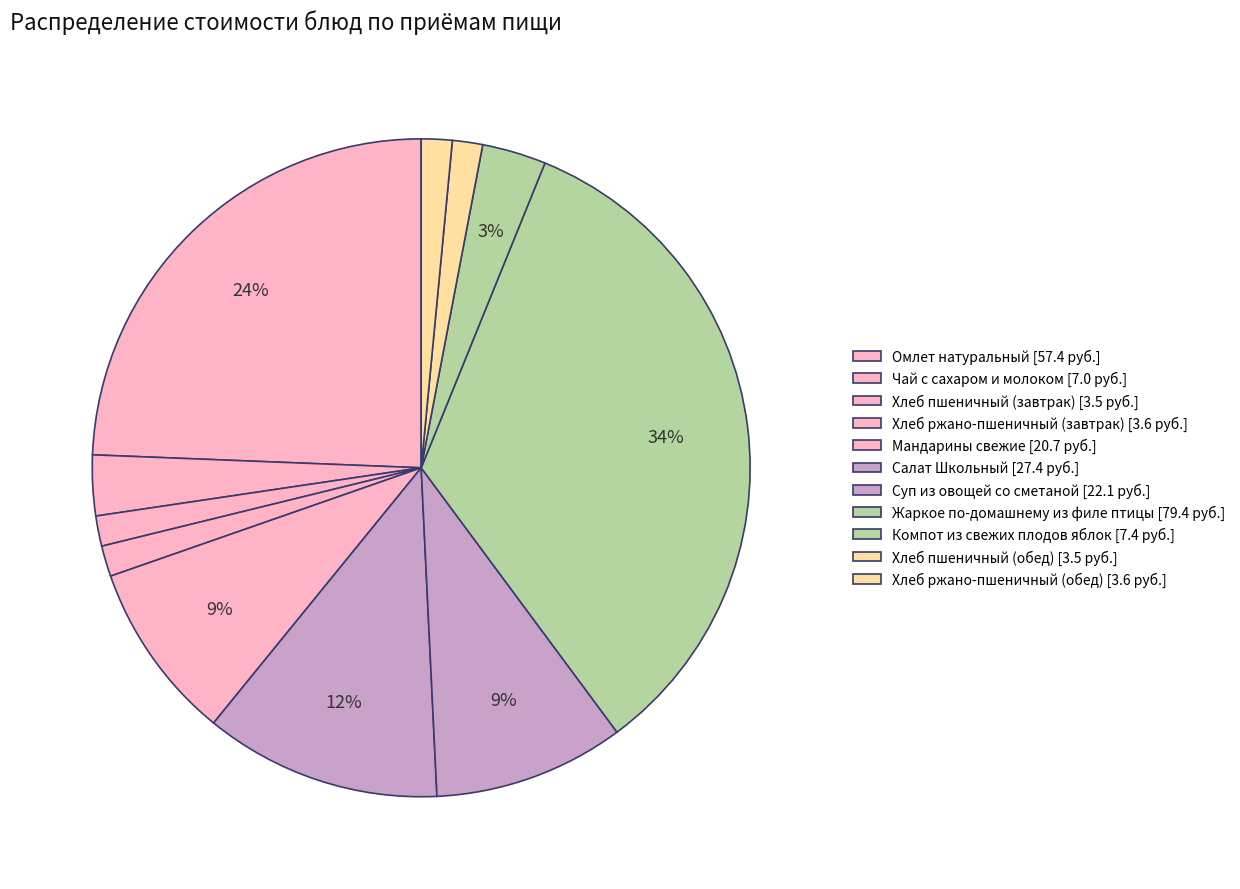

What is the change in value from Омлет натуральный to Мандарины свежие?

-36.7